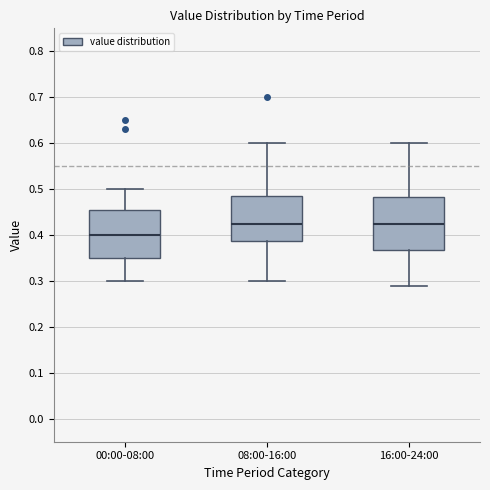

Where does the lower whisker of the box for 16:00-24:00 end on the y-axis? The values are not printed on the chart, so give them approximately, as read against the axis.

0.29